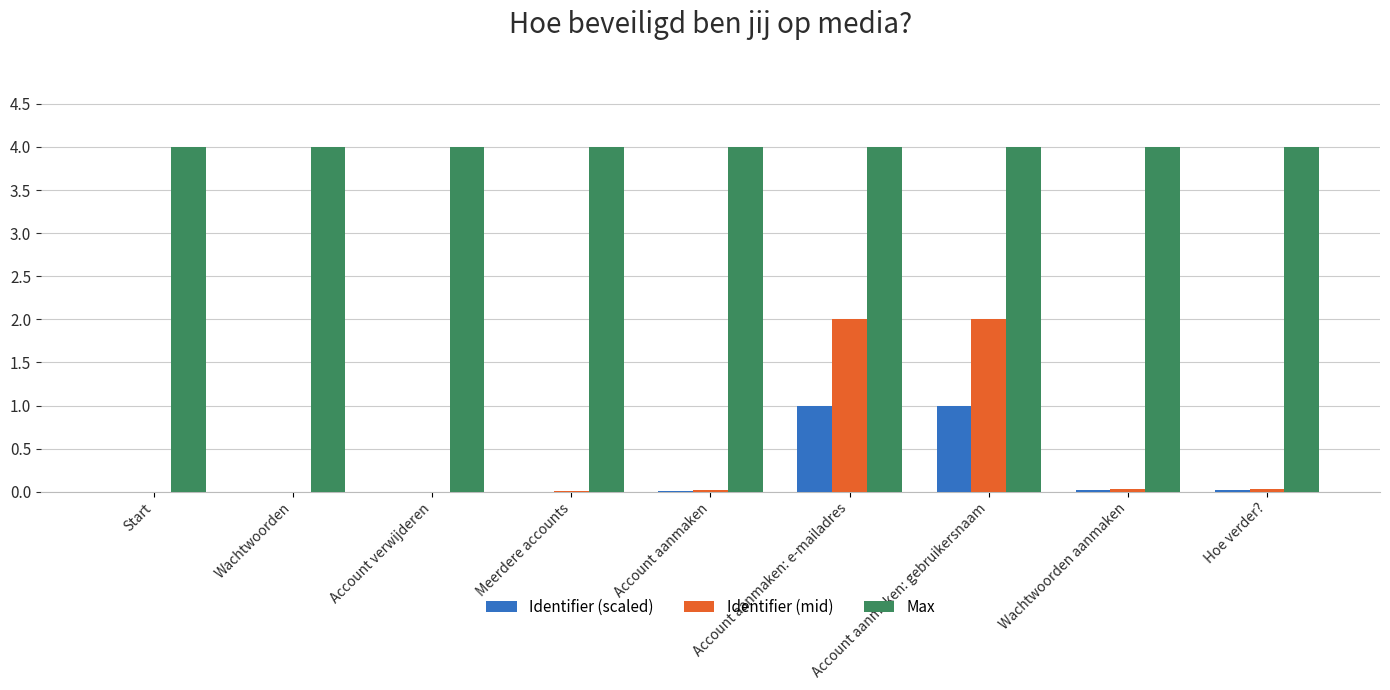

The value of Max at Wachtwoorden is 6.4. True or false?

False